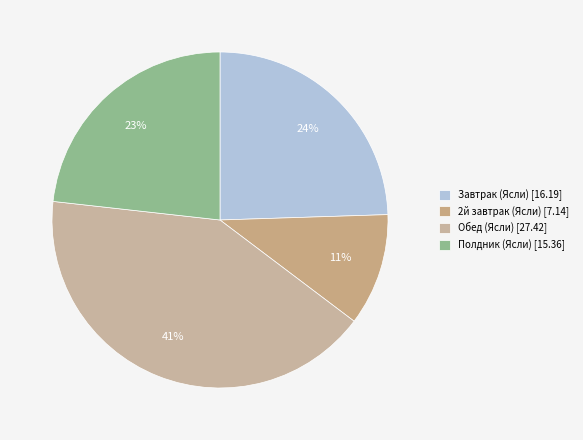

Count the number of slices in the pie.

4